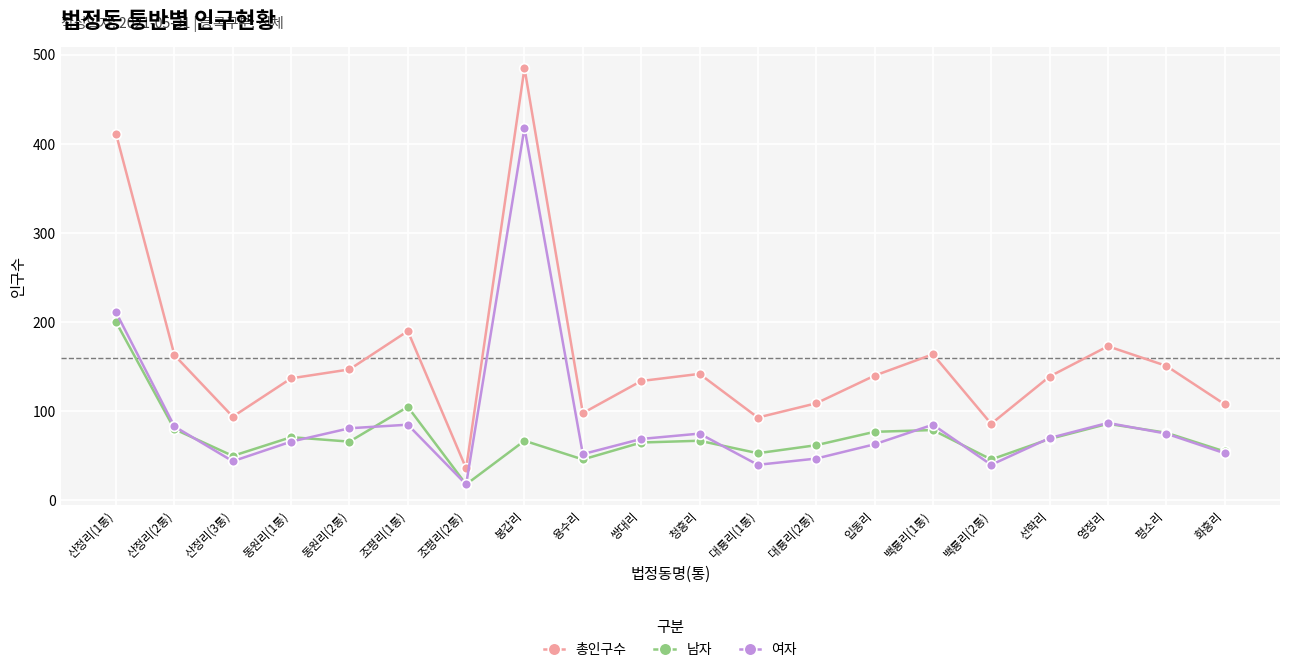

Which series changed the most between 조평리(1통) and 용수리?

총인구수